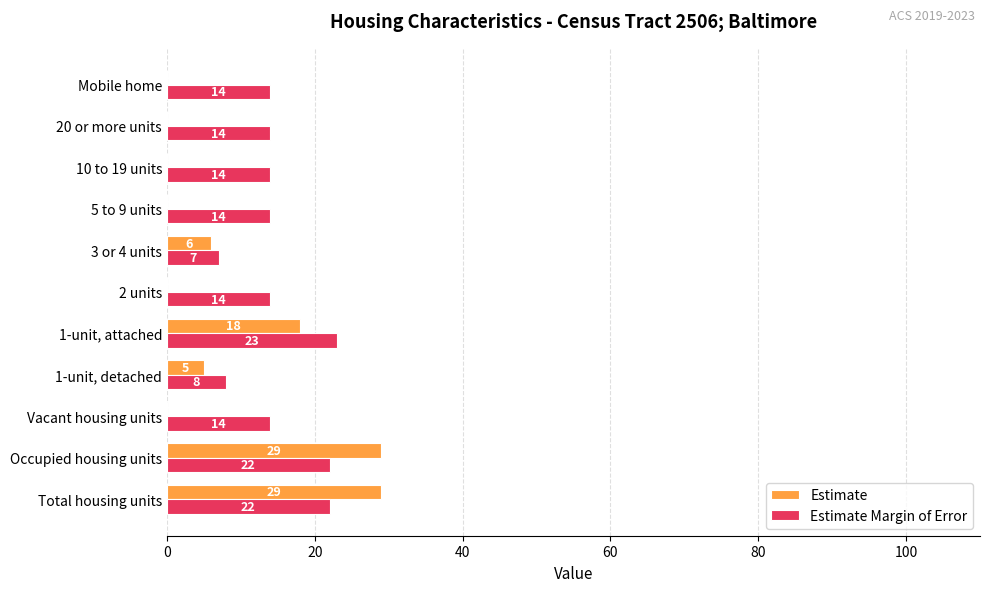

What is the greatest value displayed?

29.0